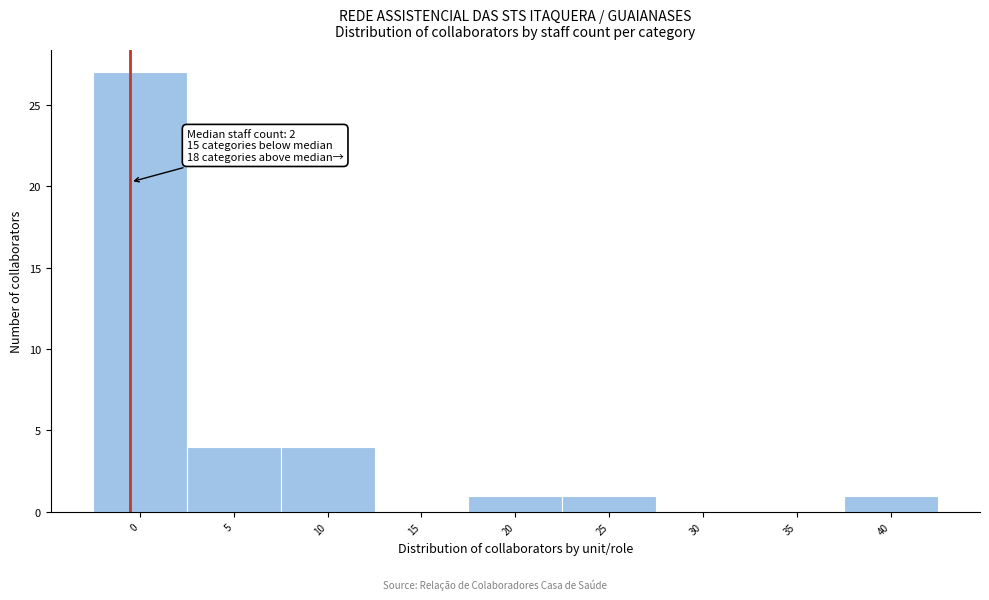

Reading left to right, list all the values displayed in this chart.

0=27	5=4	10=4	15=0	20=1	25=1	30=0	35=0	40=1